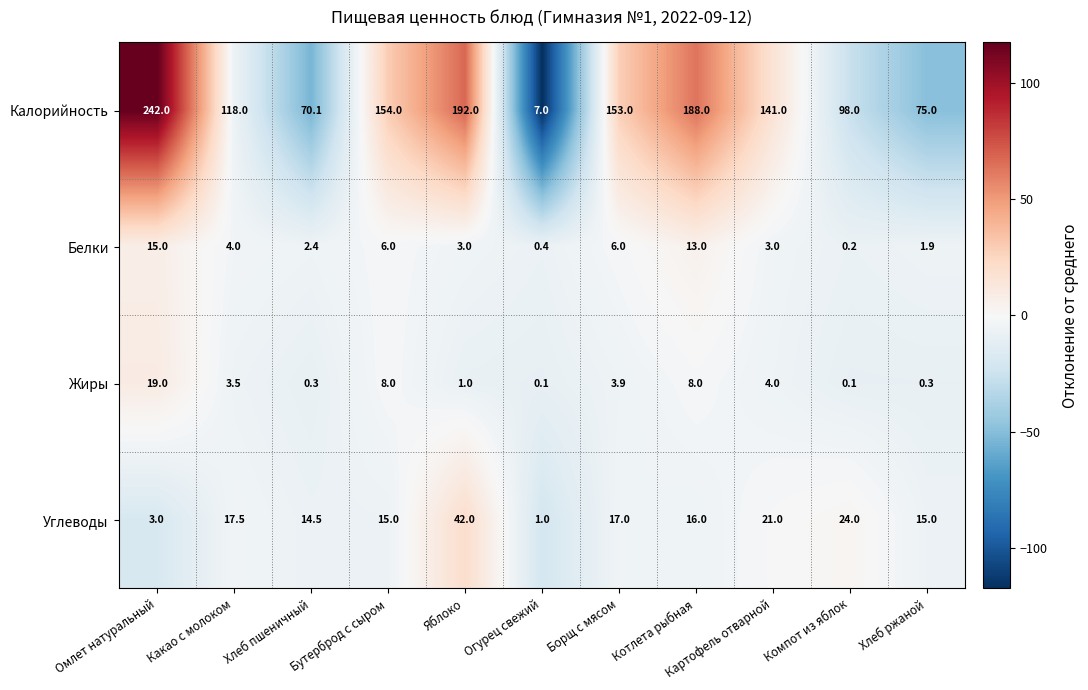

What is the total value across all series at Какао с молоком?

143.0